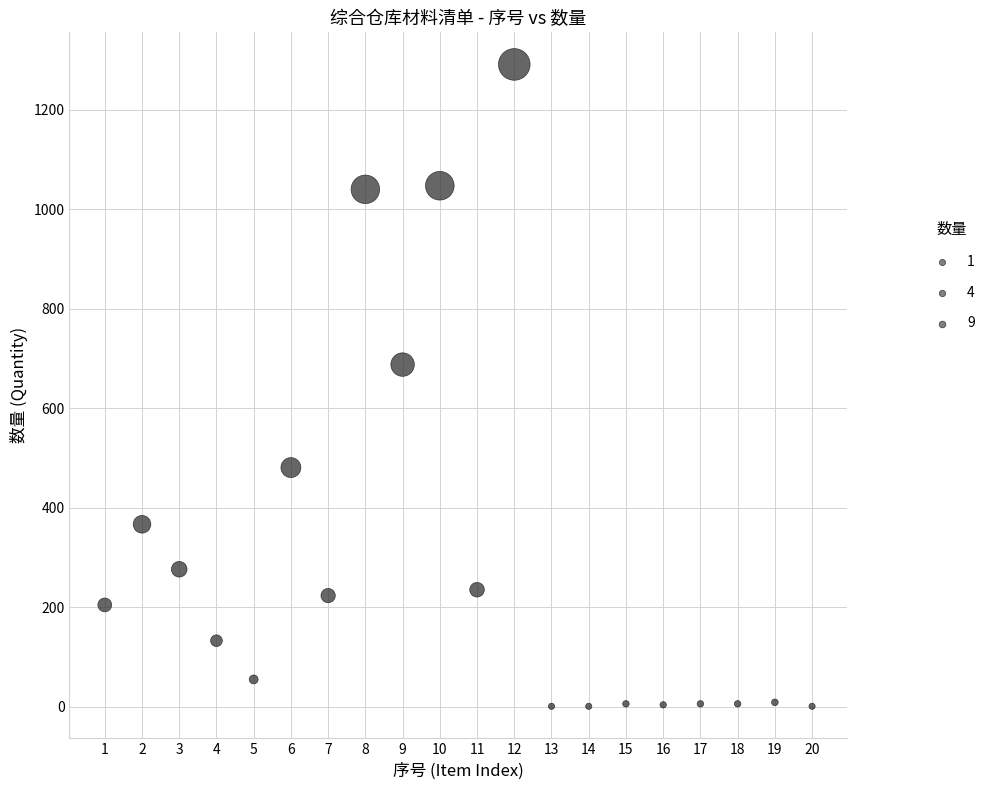

What is the range of Y values (max minus min)?

1290.5